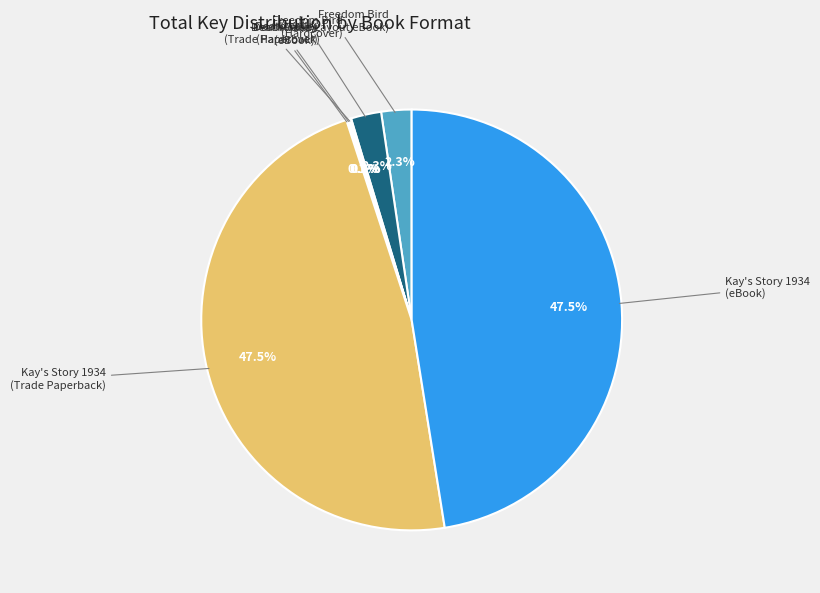

To the nearest percent, what is the difference between the largest and smallest slice percentages?

47%